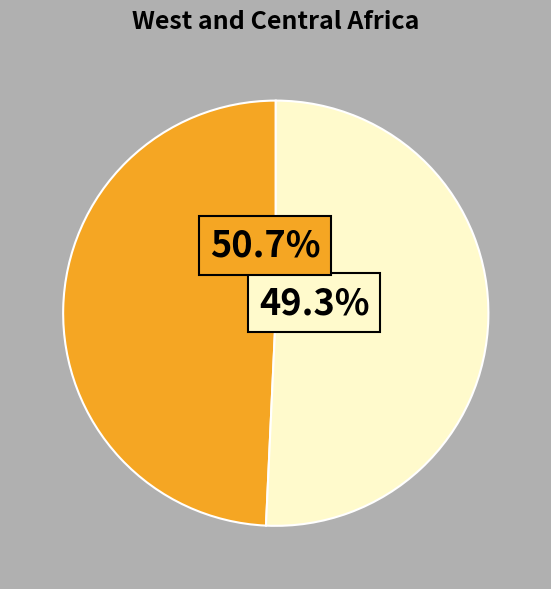

To the nearest percent, what portion does Barcelonines. Maria Pitxot Gay represent?

49%